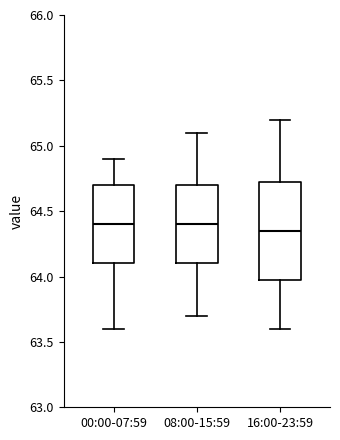

Where does the lower whisker of the box for 08:00-15:59 end on the y-axis? The values are not printed on the chart, so give them approximately, as read against the axis.

63.70